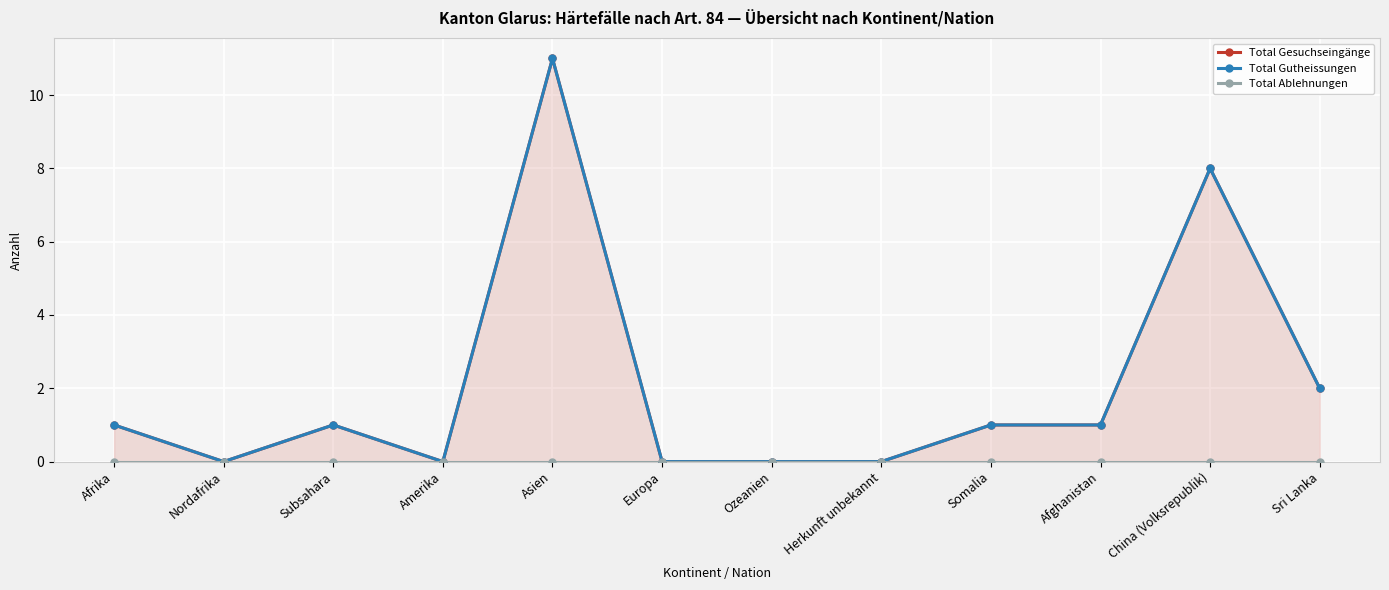

True or false: Total Ablehnungen has a value of 0 at Europa.

True